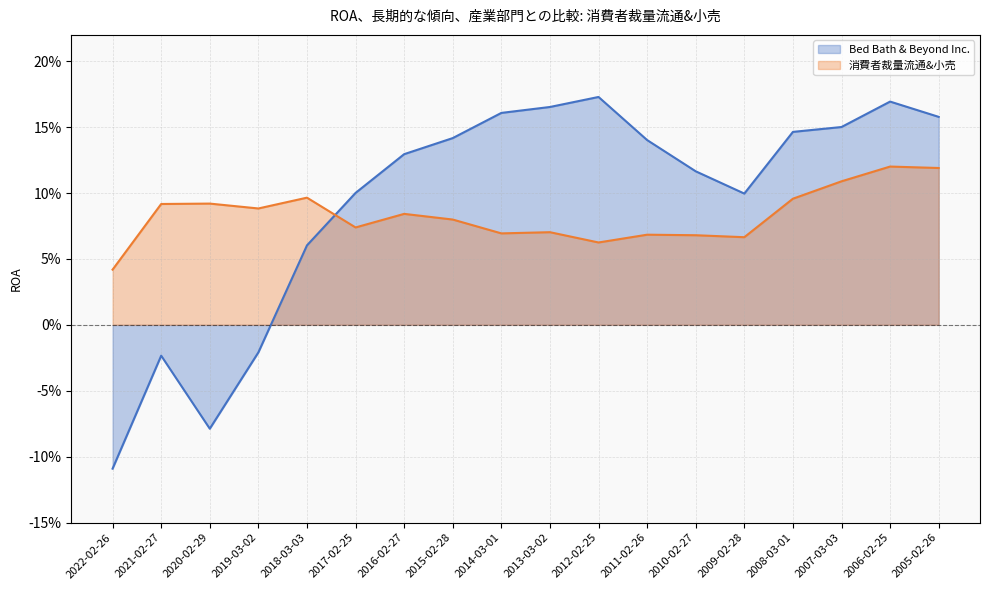

What is the label of the 1st point from the right?

2005-02-26